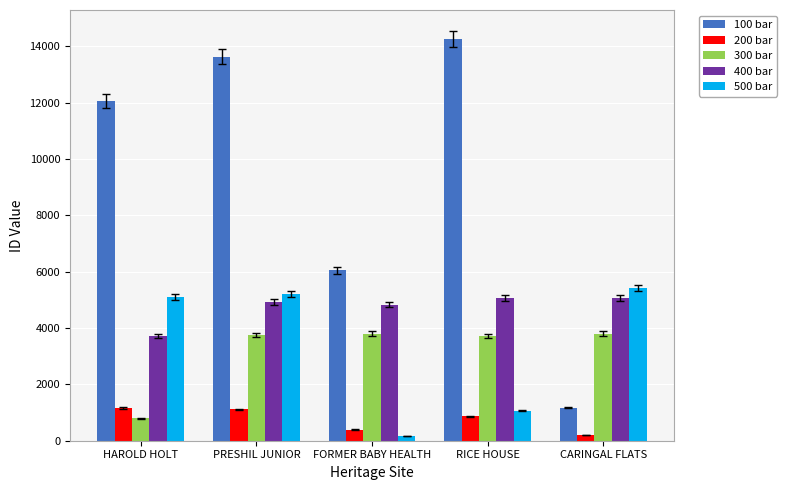

Does the chart contain stacked bars?

No